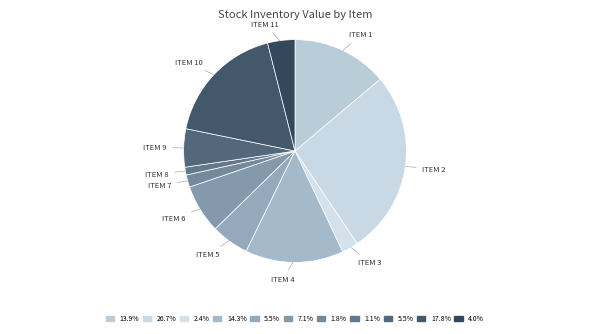

Count the number of slices in the pie.

11